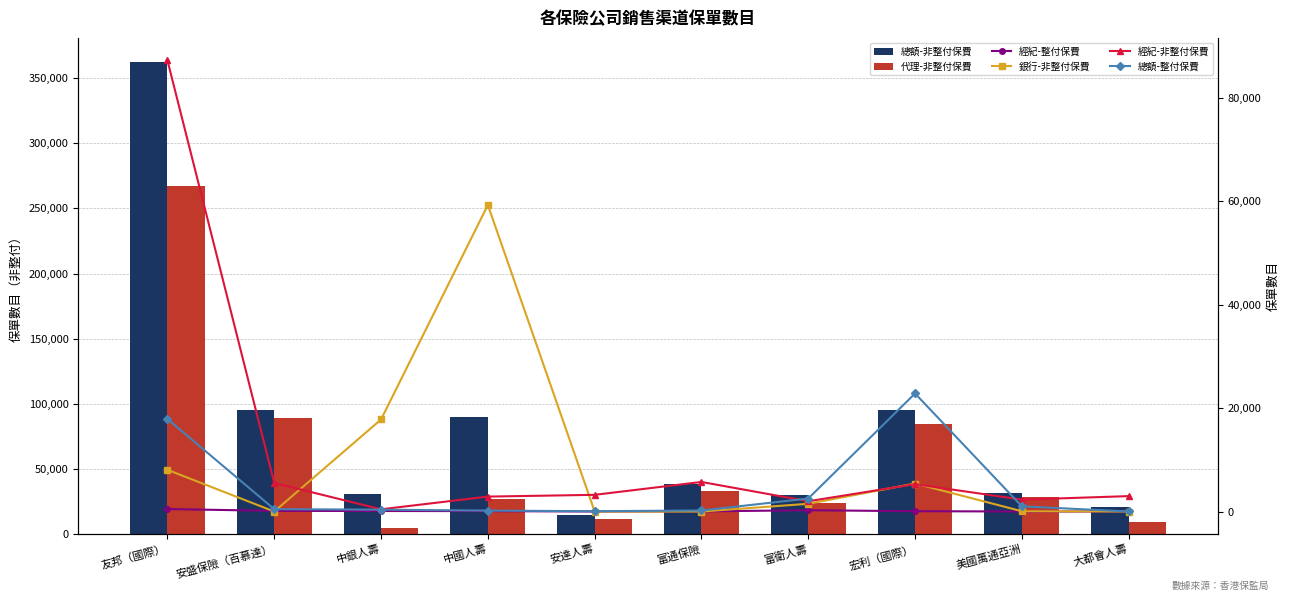

Which label corresponds to the smallest value in the chart?

安盛保險（百慕達）